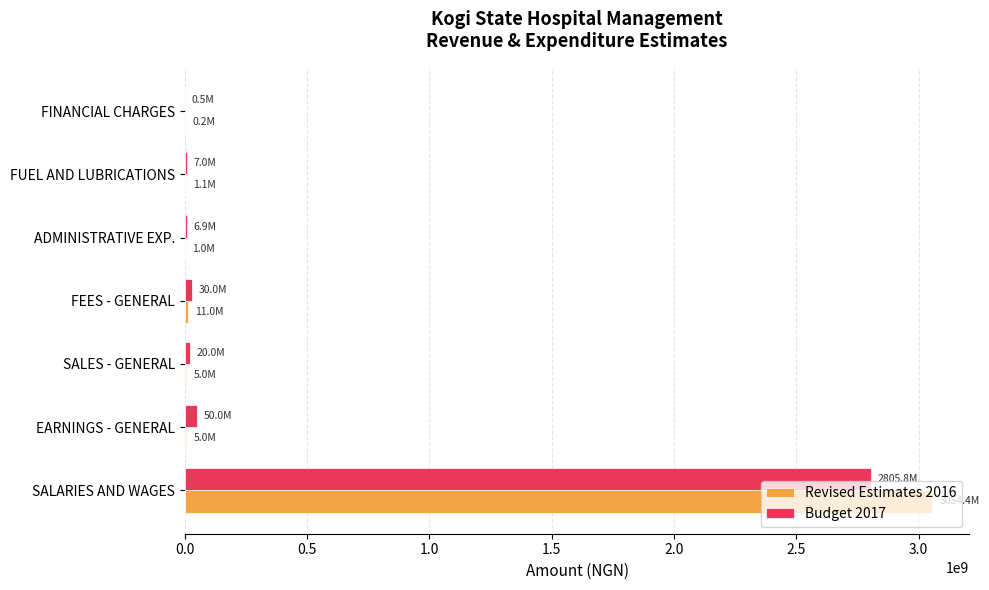

Is the value of Revised Estimates 2016 at FINANCIAL CHARGES greater than the value of Budget 2017 at SALARIES AND WAGES?

No